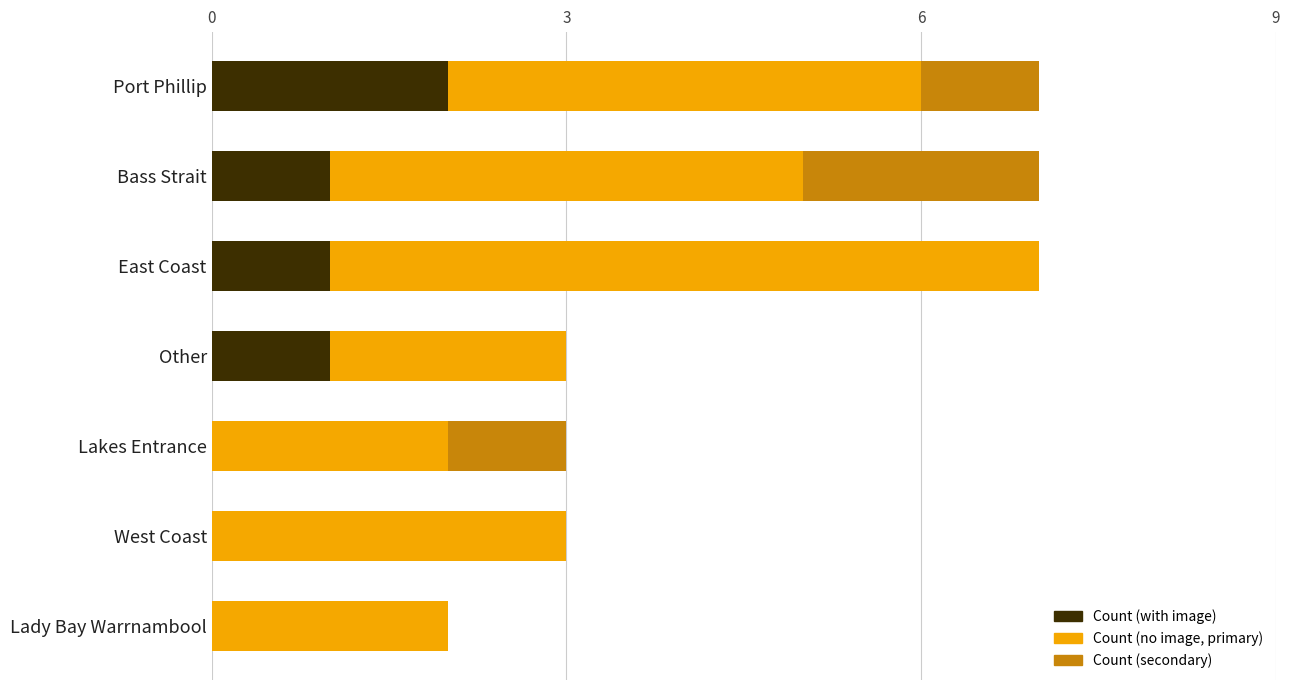

Which category has the highest value in the Count (with image) series?

Port Phillip